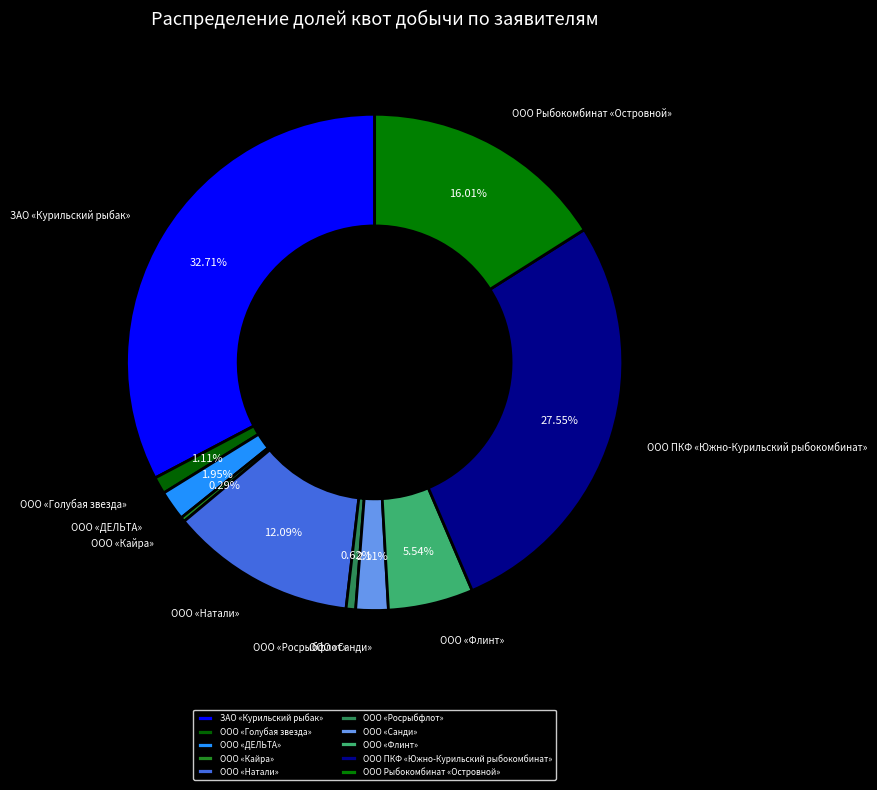

How many slices are in this pie chart?

10